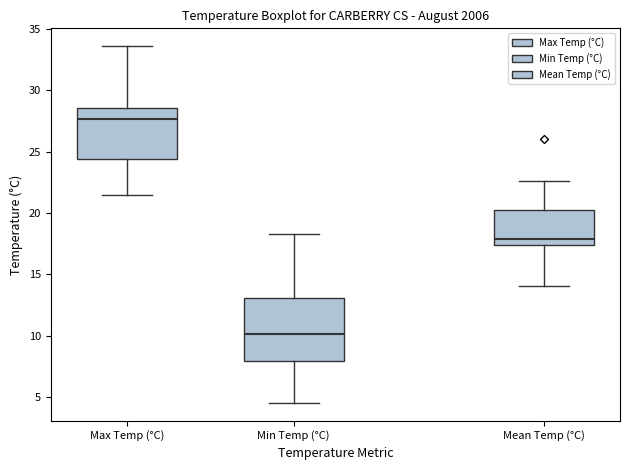

Which box has the highest median line?

Max Temp (°C)